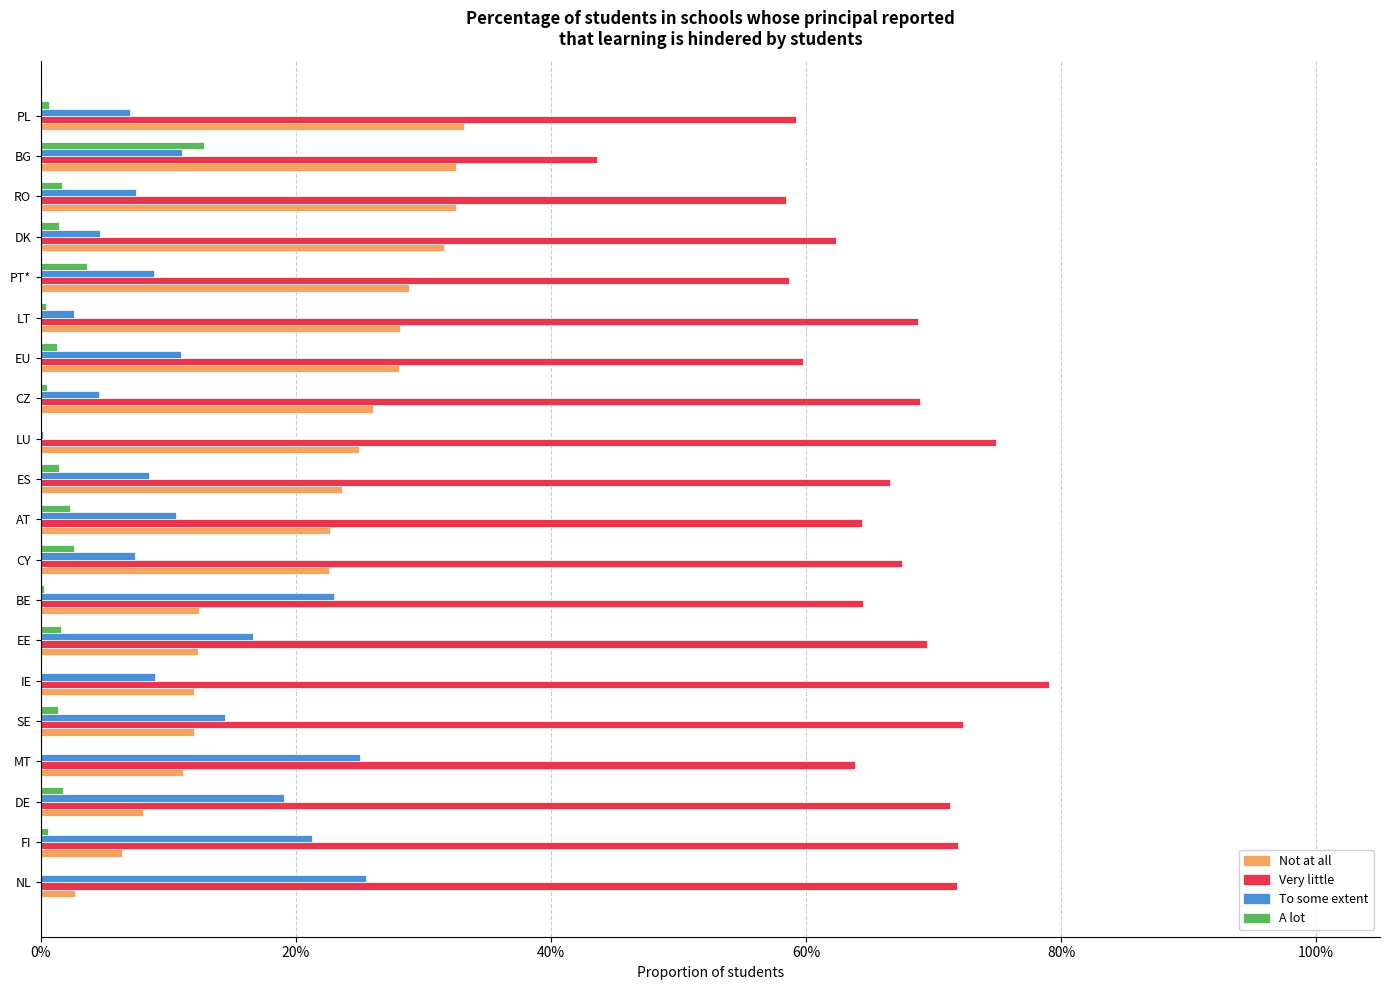

What is the sum of all Not at all values?

4.1